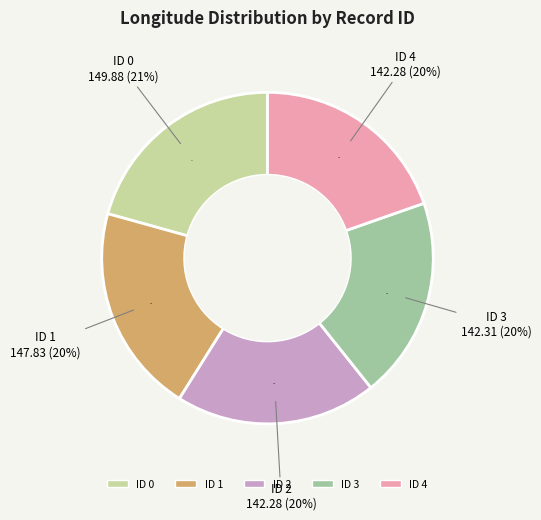

Which category has the smallest portion of the pie?

4